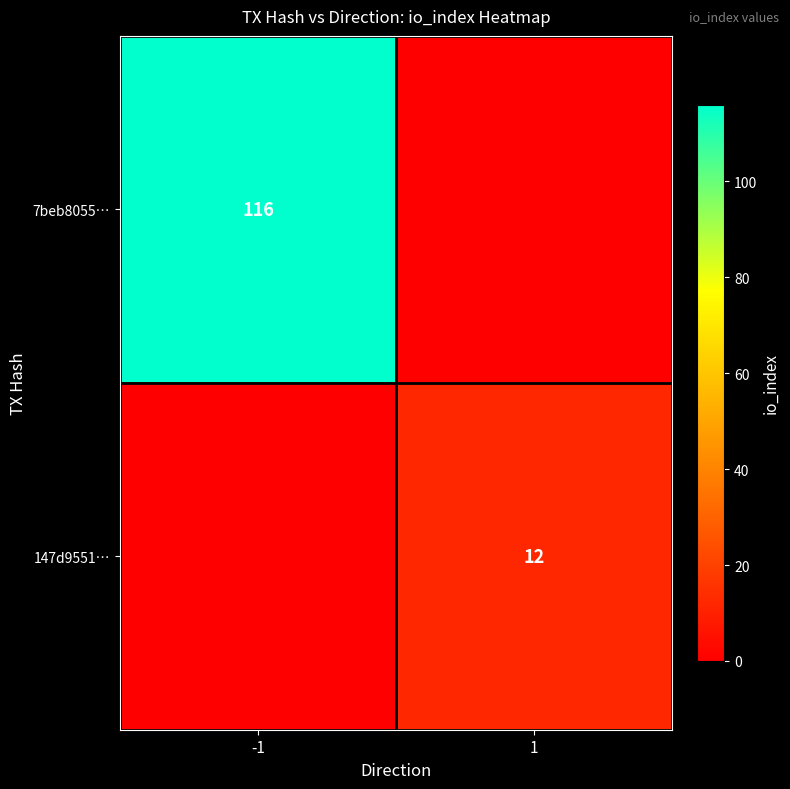

What is the total value across all series at 1?

12